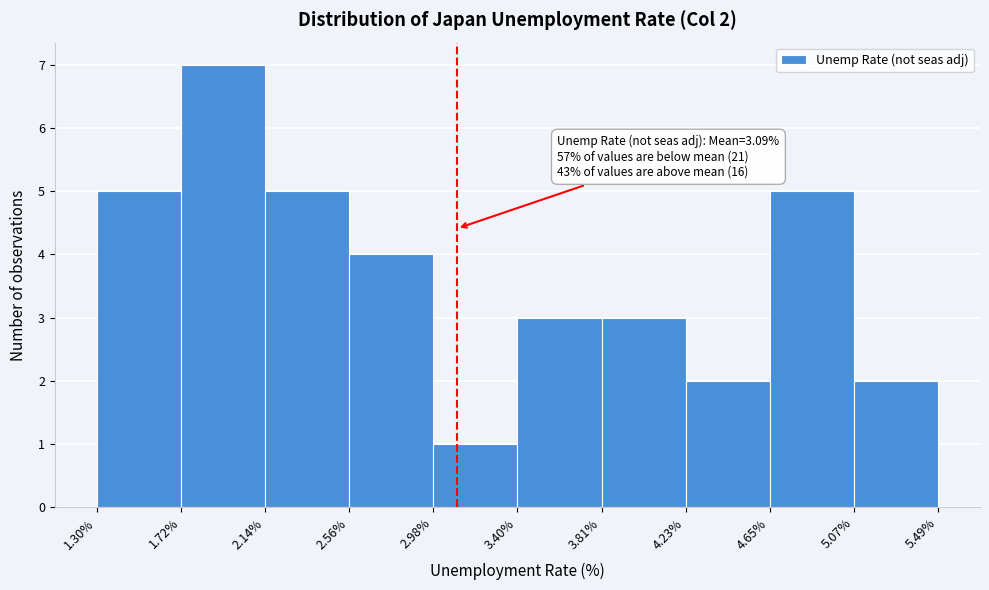

Which range on the x-axis has the tallest bar?

1.72% to 2.14%